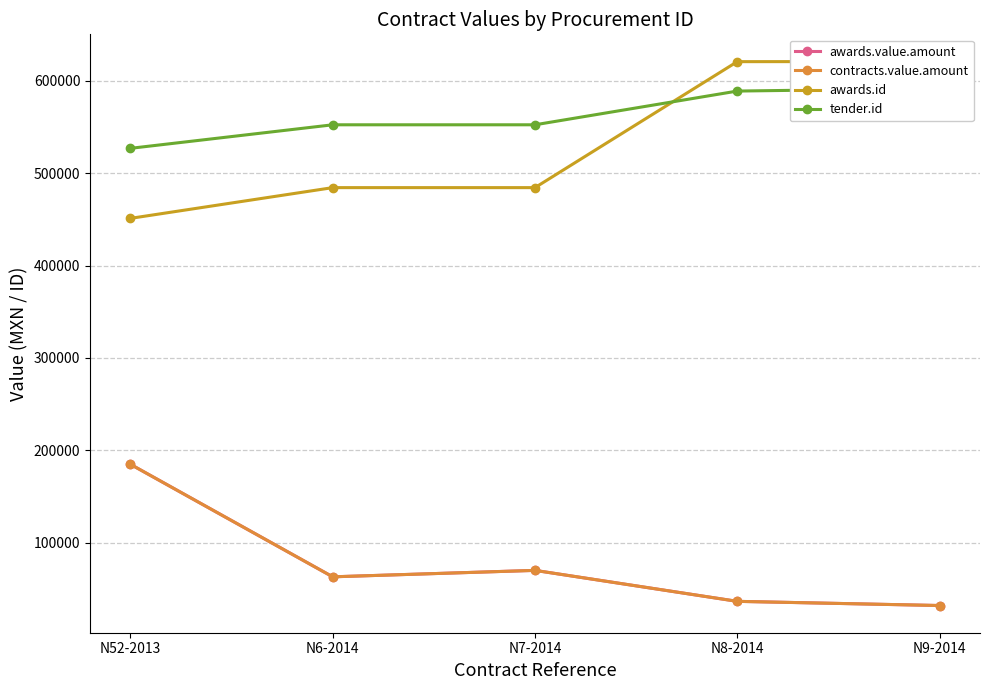

Is the value of awards.id at N9-2014 greater than the value of contracts.value.amount at N6-2014?

Yes